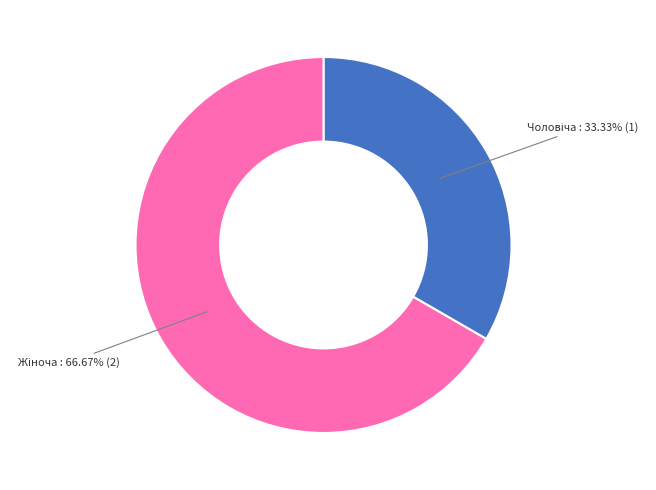

Is there any slice that represents more than half of the pie?

Yes